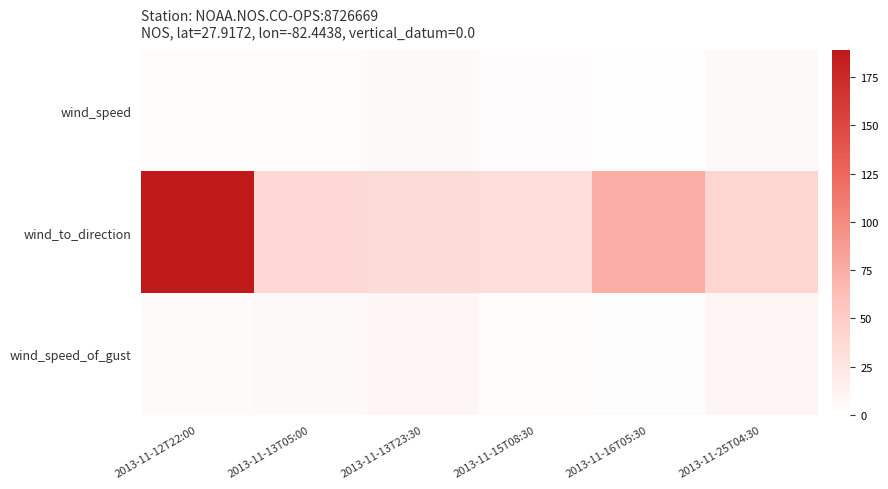

What is the difference between the highest and lowest values at 2013-11-13T23:30?

28.2